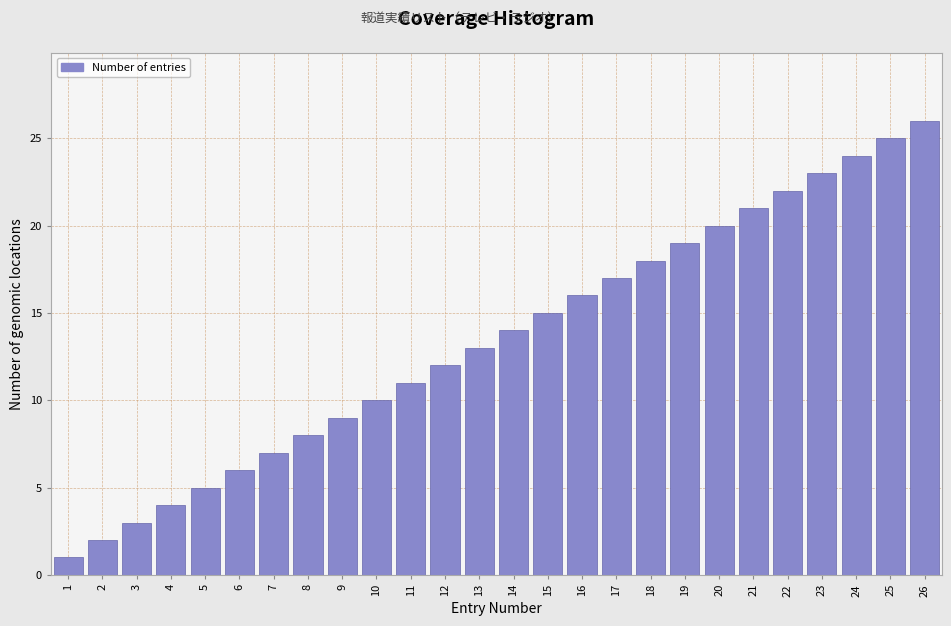

Rank the categories by value from lowest to highest.

1, 2, 3, 4, 5, 6, 7, 8, 9, 10, 11, 12, 13, 14, 15, 16, 17, 18, 19, 20, 21, 22, 23, 24, 25, 26